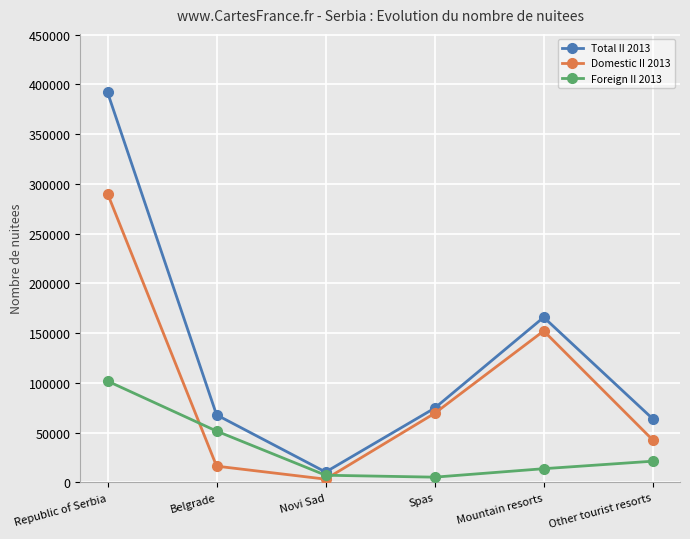

At which category is the sum across all series the highest?

Republic of Serbia